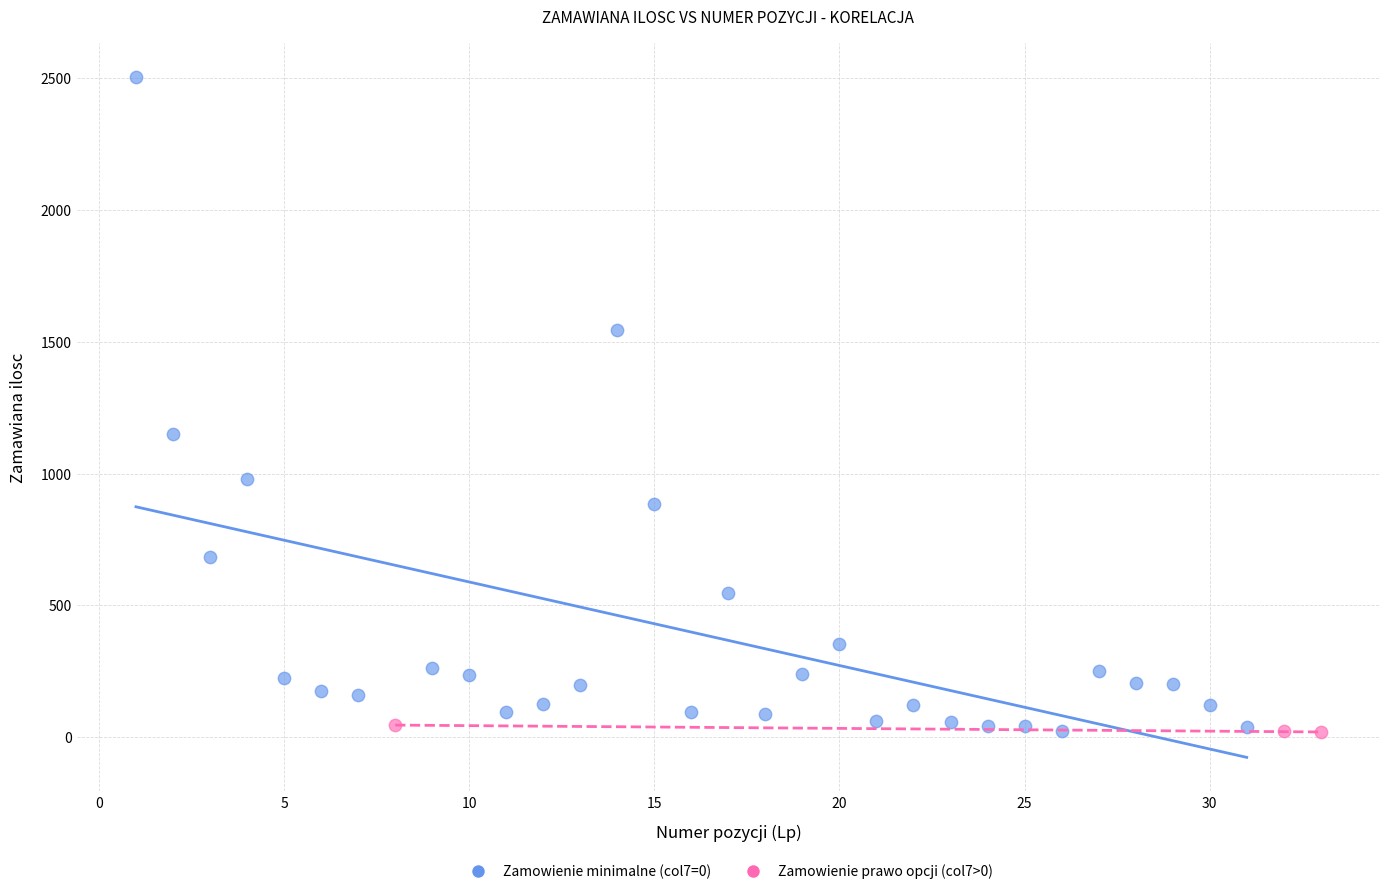

Which series has the largest Y range (max minus min)?

Zamowienie minimalne (col7=0)